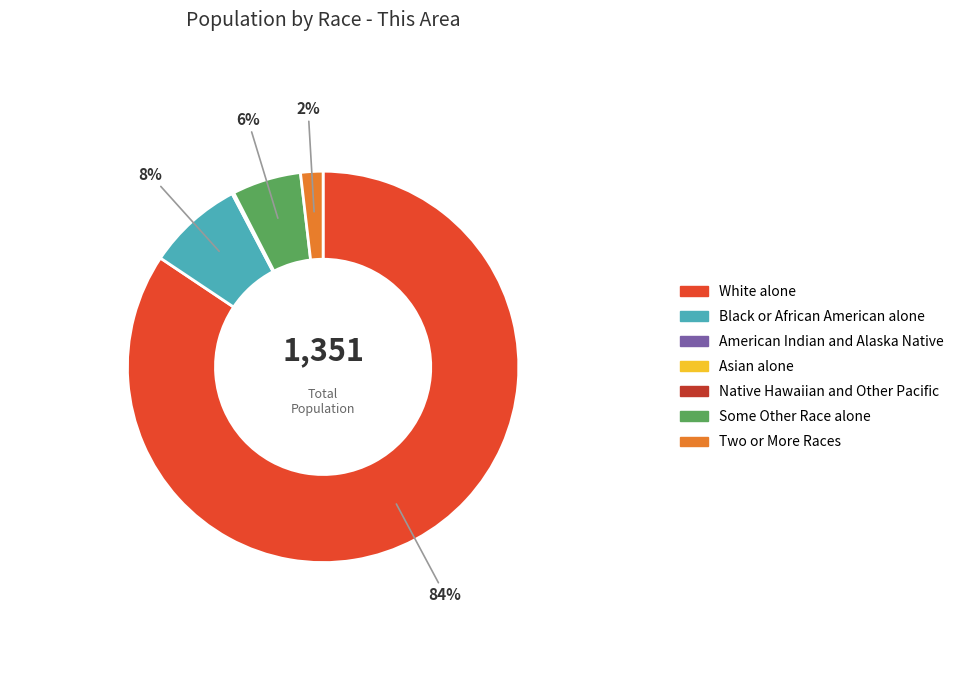

True or false: Black or African American alone accounts for 3% of the total.

False